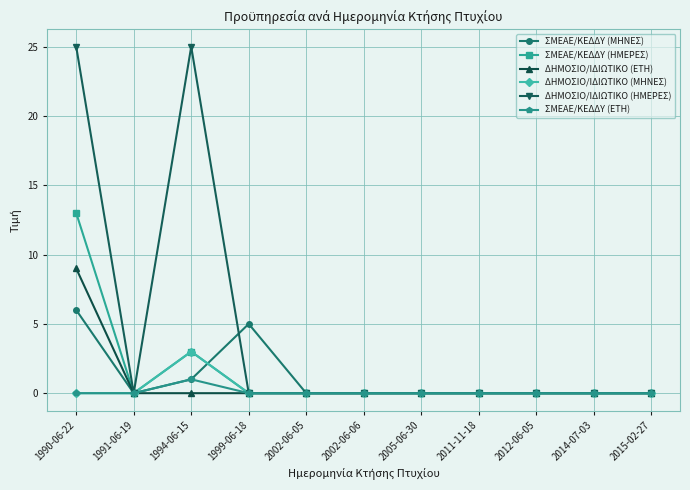

Does the chart display data point markers on the line(s)?

Yes